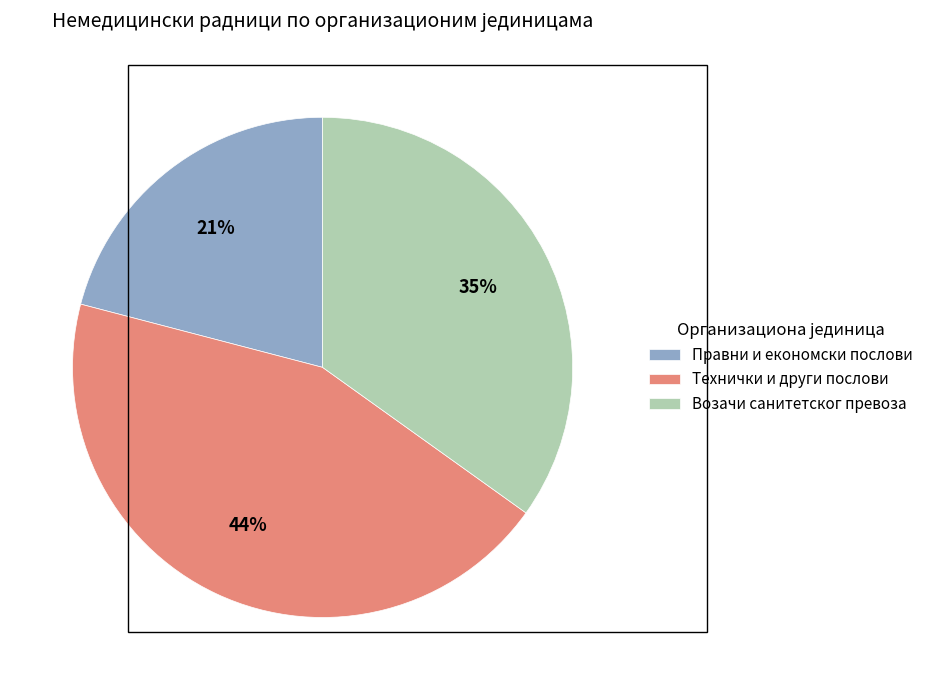

The Технички и други послови slice represents 32% of the pie. True or false?

False